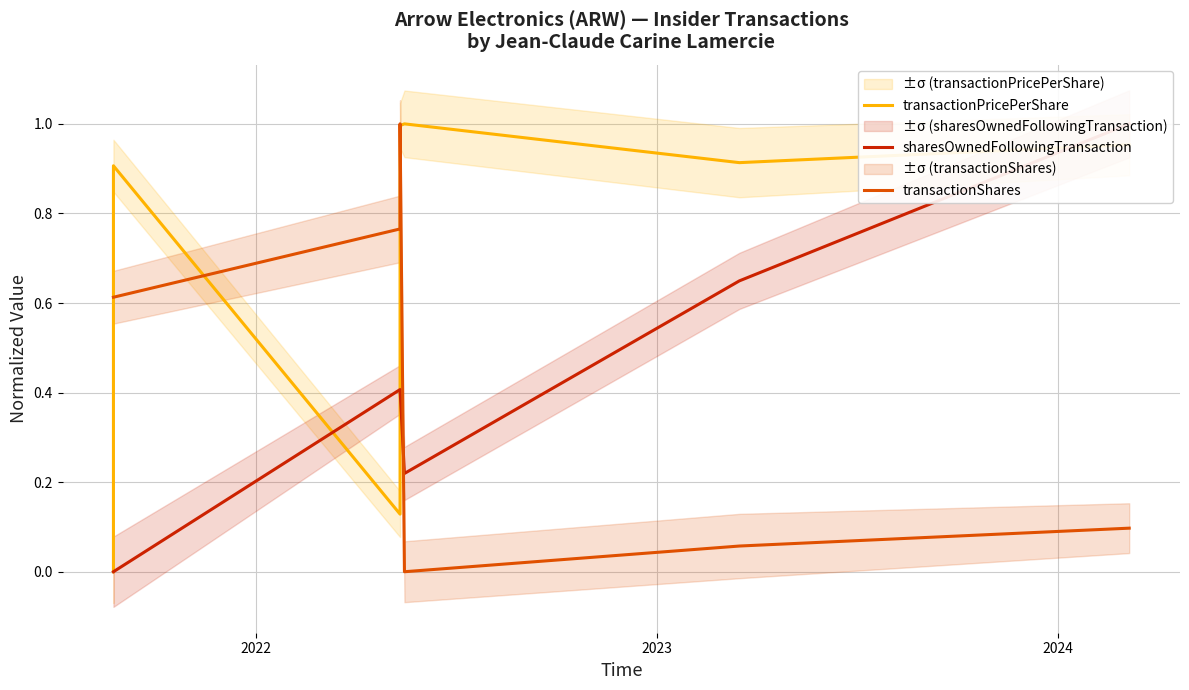

What value does the transactionShares series have at 5?

0.1